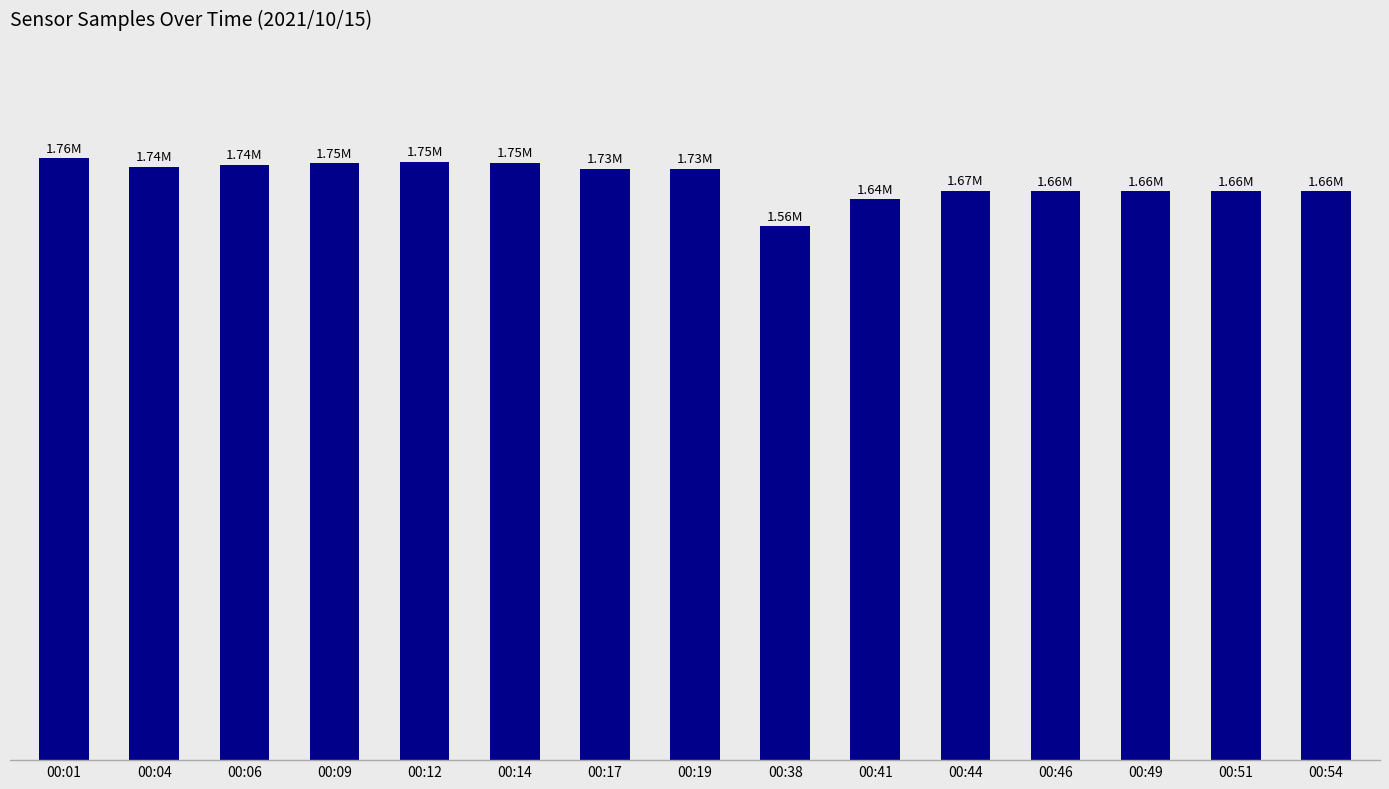

Rank the categories by value from highest to lowest.

00:01, 00:12, 00:14, 00:09, 00:06, 00:04, 00:17, 00:19, 00:44, 00:51, 00:46, 00:49, 00:54, 00:41, 00:38